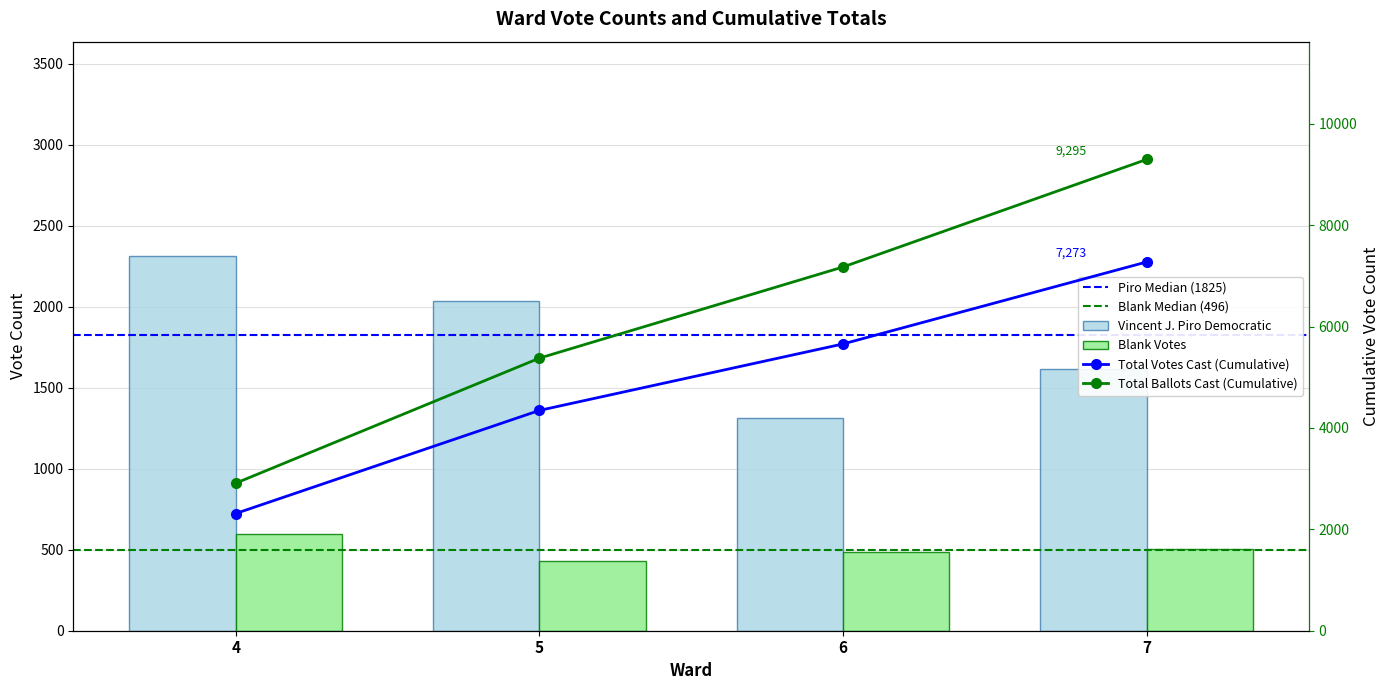

What is the smallest value displayed?

433